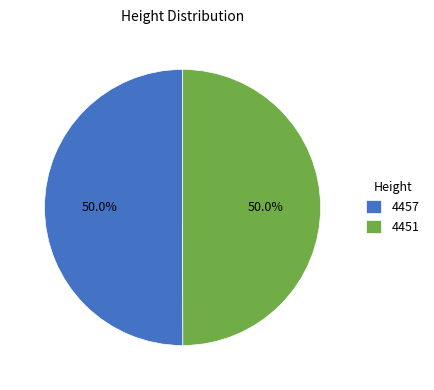

To the nearest percent, what portion does 4451 represent?

50%